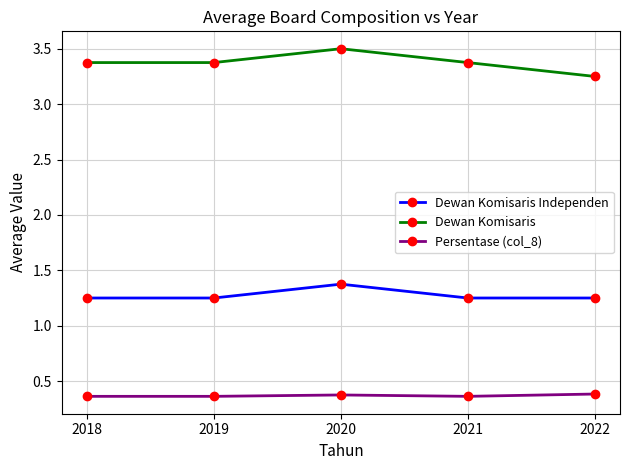

True or false: Dewan Komisaris Independen and Persentase (col_8) intersect in this chart.

False